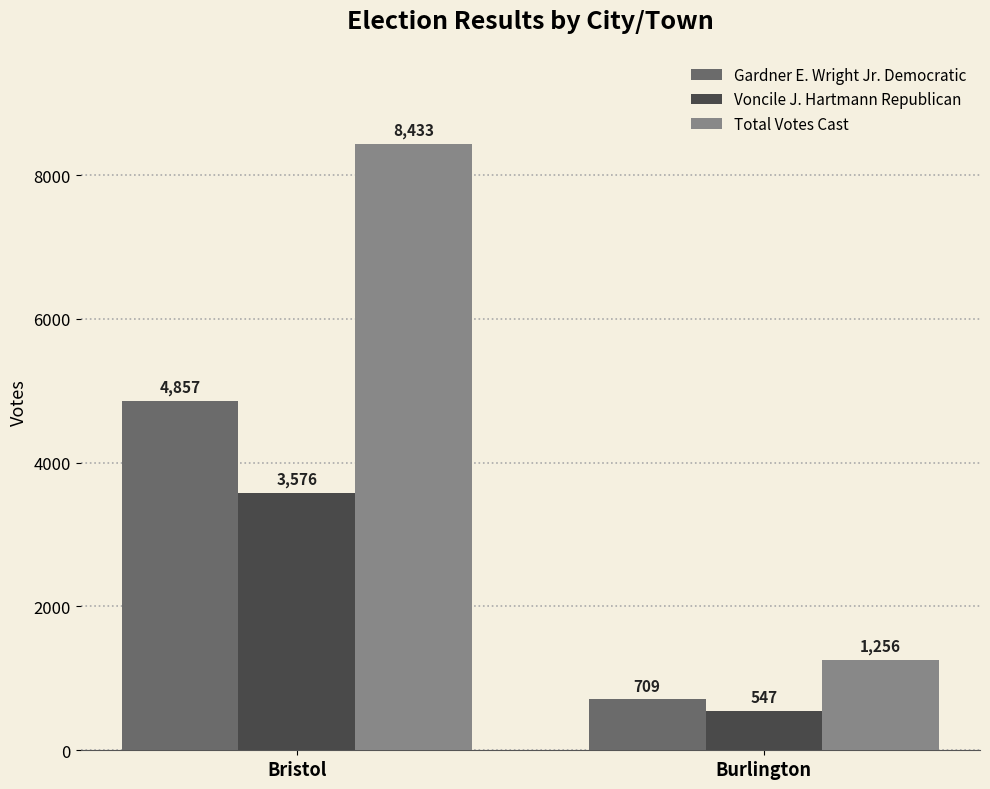

What is the sum of all Total Votes Cast values?

9689